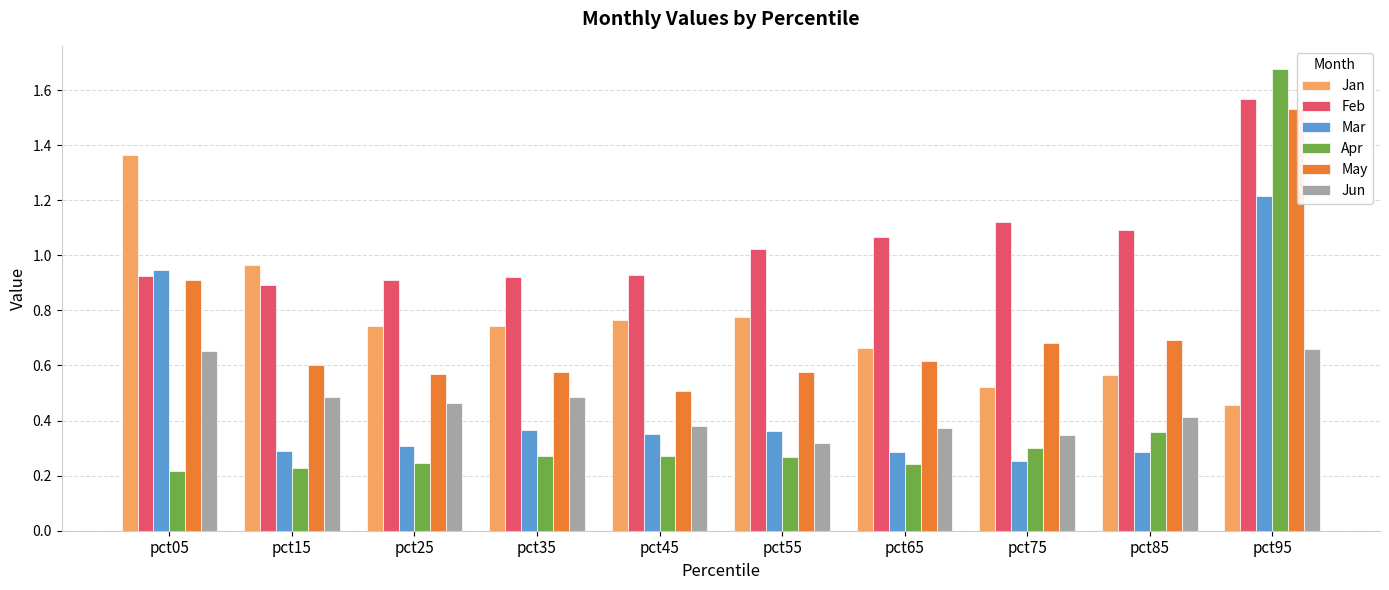

Is the value of Jan at pct65 greater than the value of May at pct75?

No